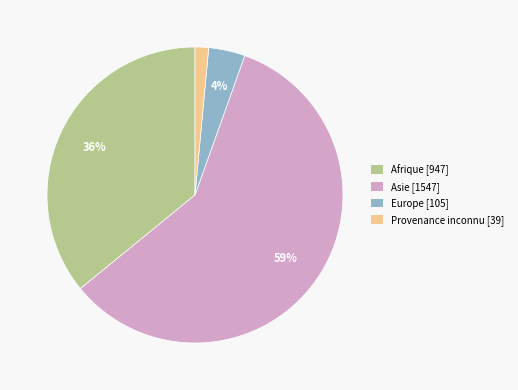

Is it true that Afrique [947] is 27% of the pie?

False